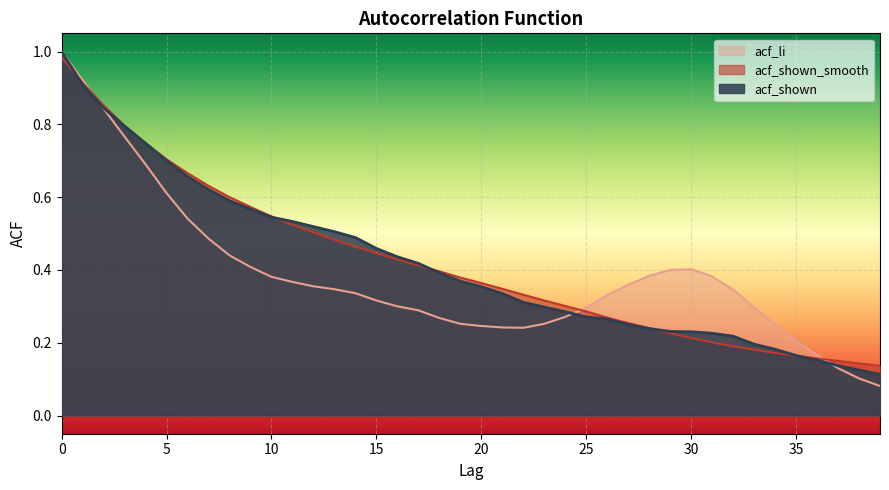

Is it true that acf_shown equals 0.5 at 22?

False